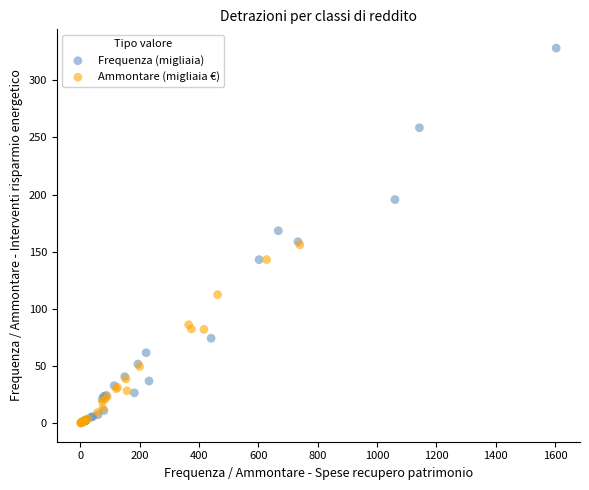

Which series has the widest spread of Y values?

Frequenza (migliaia)